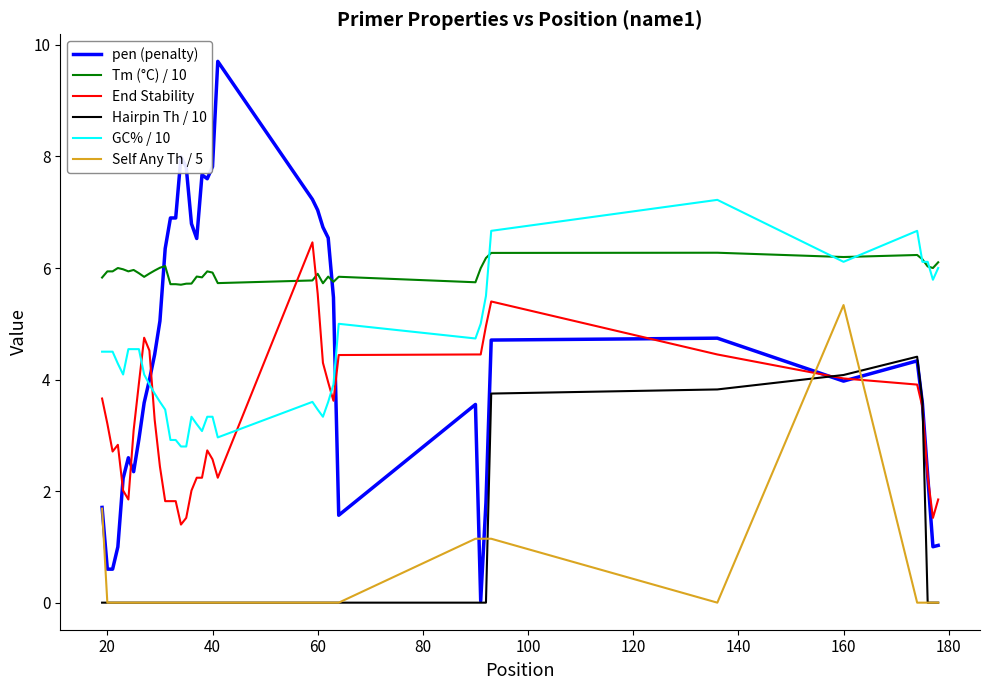

Which series has the widest spread of values?

pen (penalty)